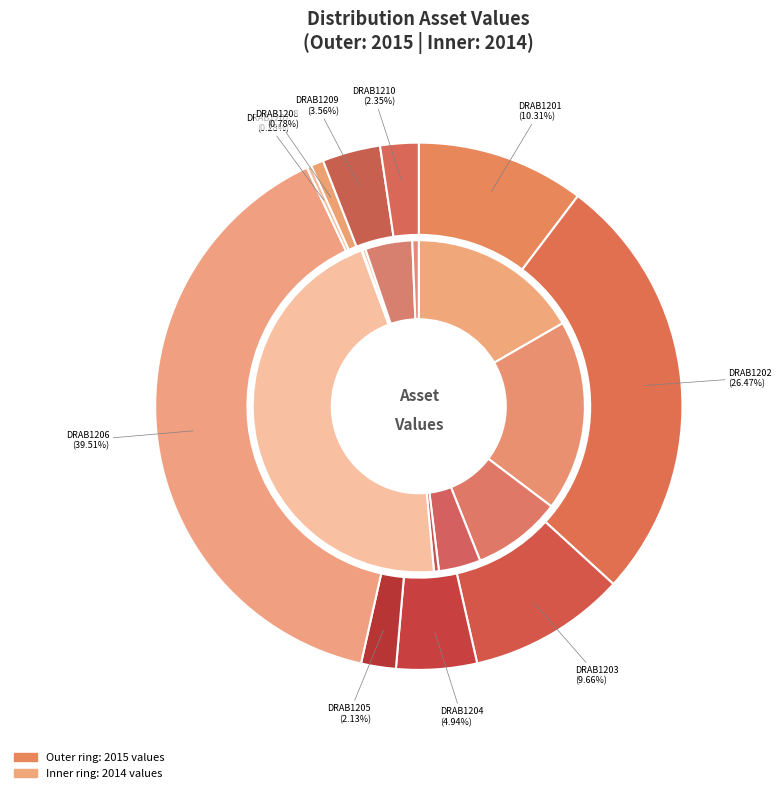

What percentage is NOT represented by 4?

99.5%